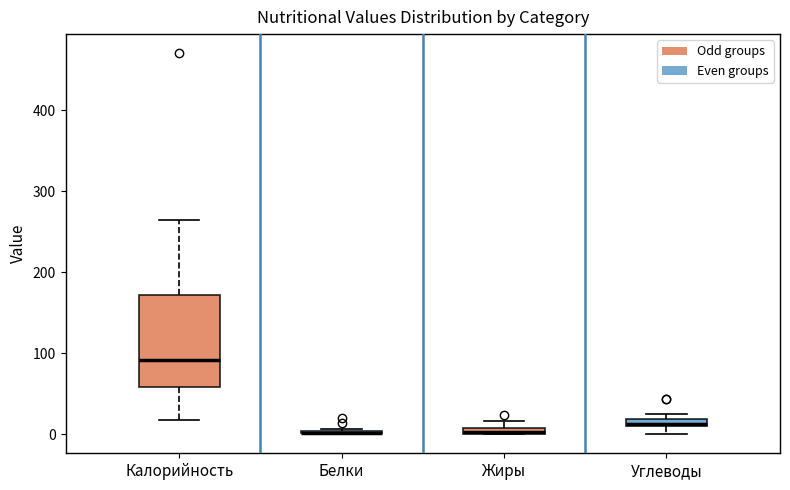

Comparing the boxes themselves (not the whiskers), which one is the tallest?

Калорийность